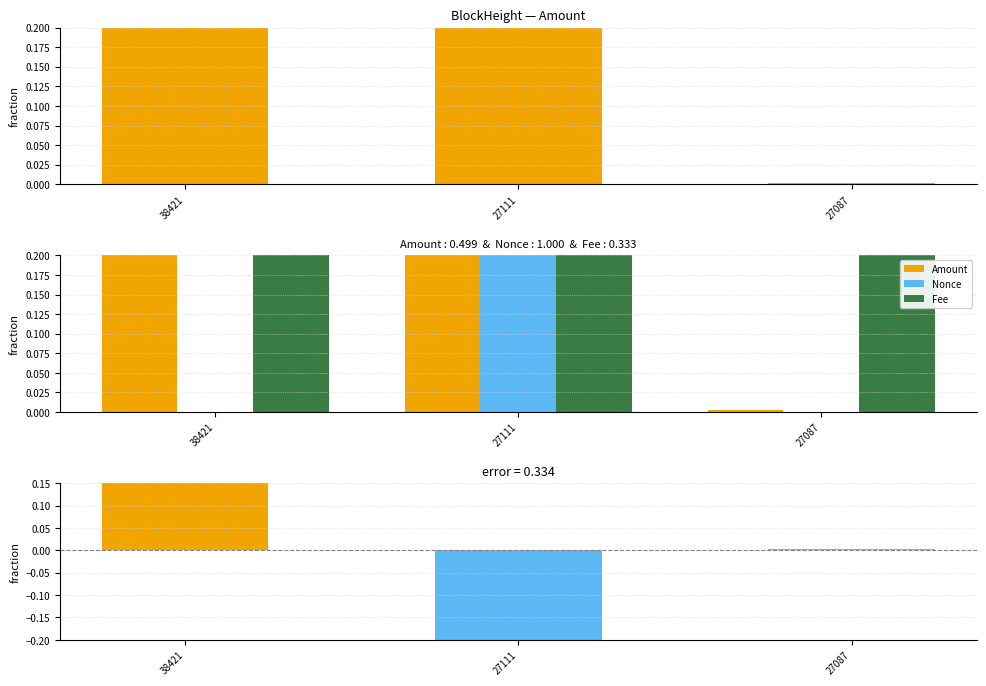

What is the value of the Amount − Nonce bar at the 1st from the left?

0.5